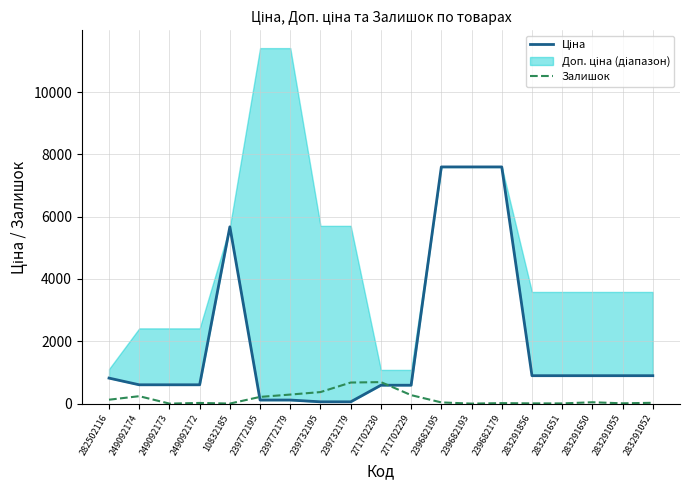

After their last crossing, which series has the higher values: Ціна or Залишок?

Ціна